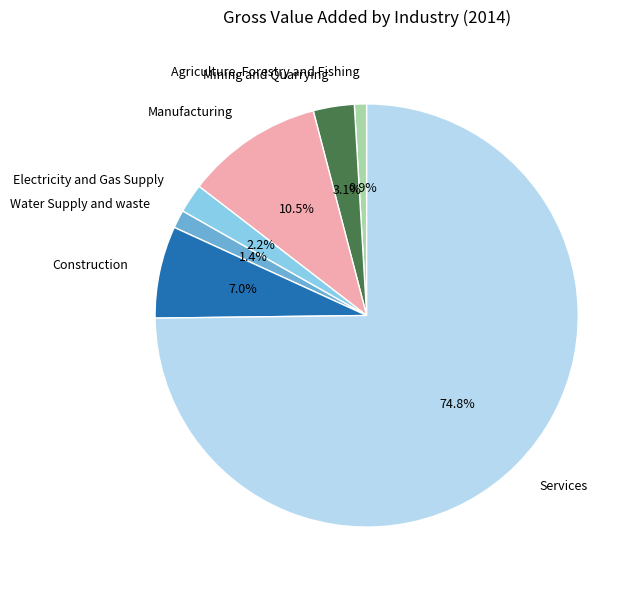

Does any single category account for the majority?

Yes